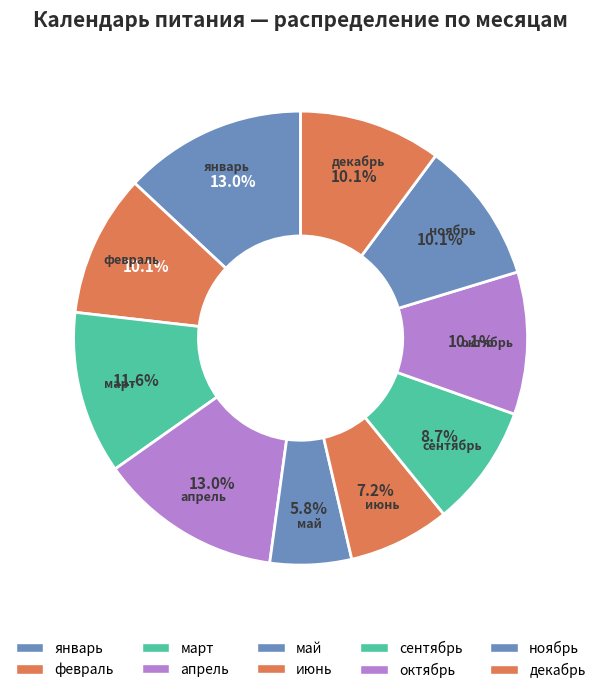

Which has a higher value, сентябрь or апрель?

апрель